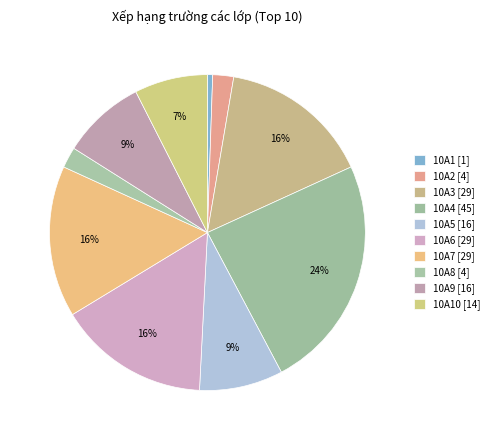

Count the number of slices in the pie.

10